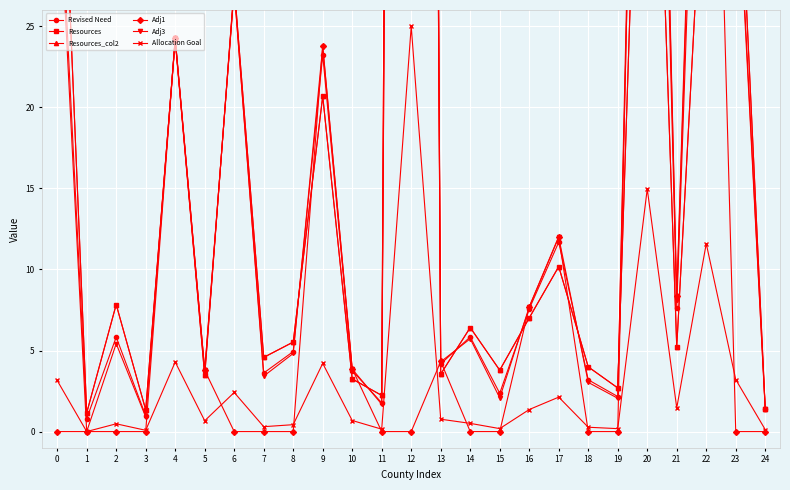

Read the Resources_col2 value at 10.

3.2